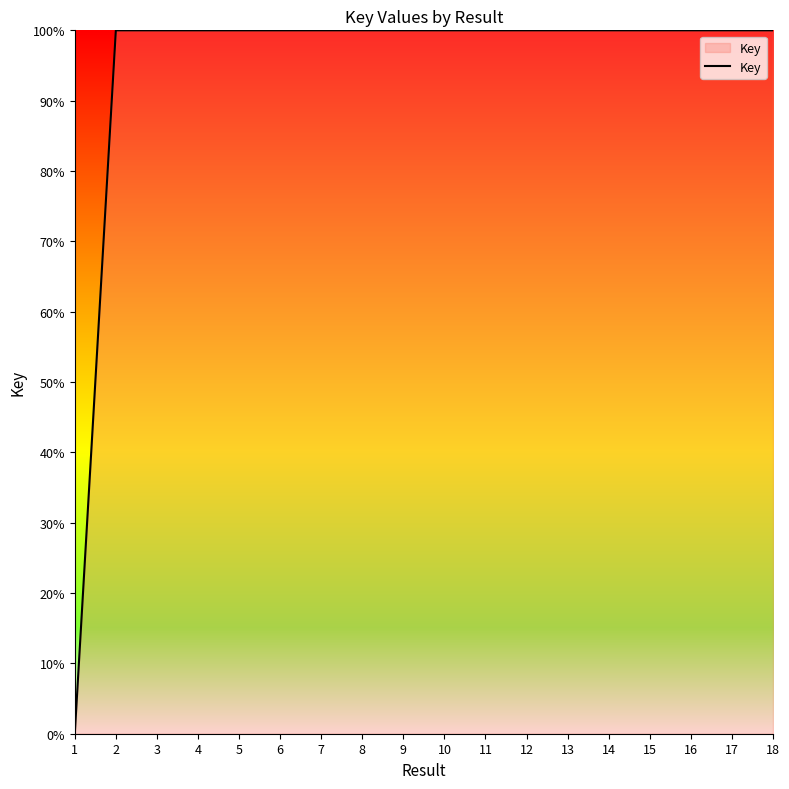

How many positive values are there?

17